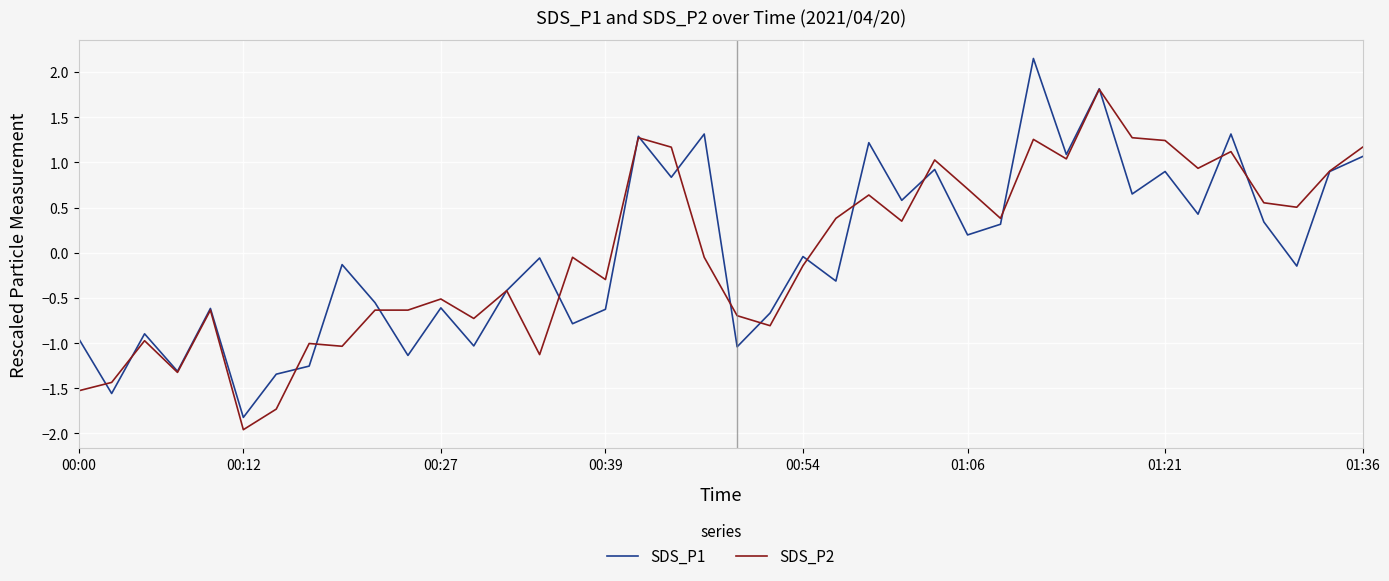

Count the number of data series in this chart.

2